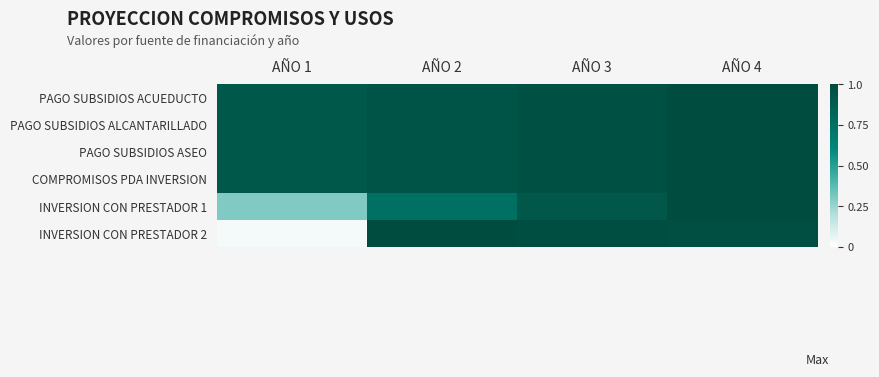

Which series has the largest total across all categories?

PAGO SUBSIDIOS ACUEDUCTO